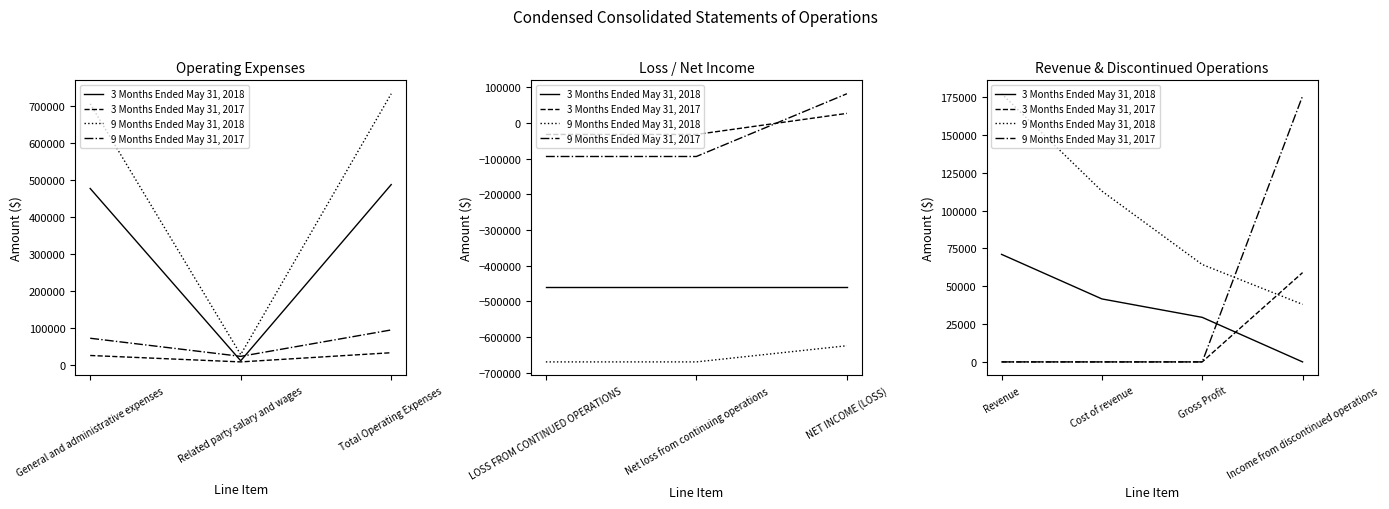

True or false: 3 Months Ended May 31, 2017 has more than 1 points higher than both neighbors.

False